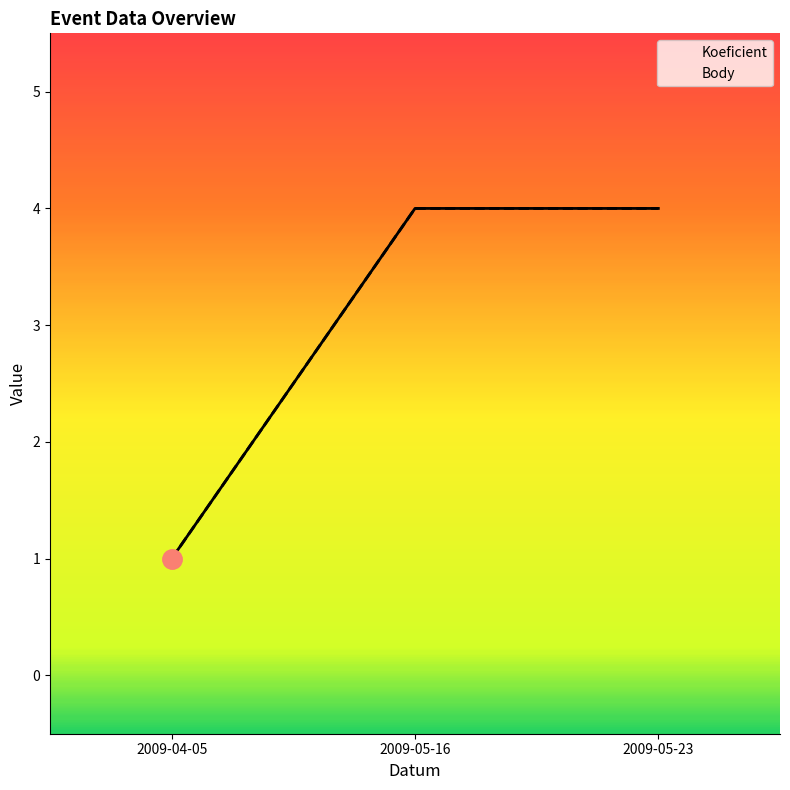

What are all the series names shown in the legend?

Koeficient, Body